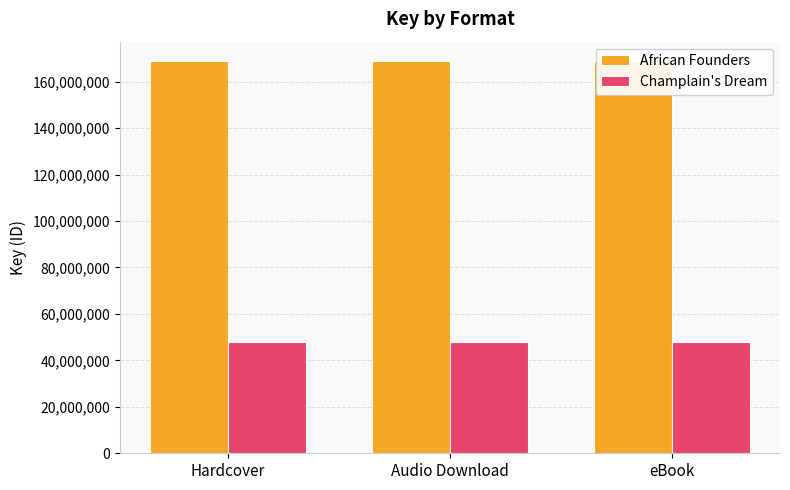

Reading left to right, extract all data points from this chart.

African Founders: Hardcover=168800675	Audio Download=168800675	eBook=168800675
Champlain's Dream: Hardcover=47829606	Audio Download=47829606	eBook=47829606